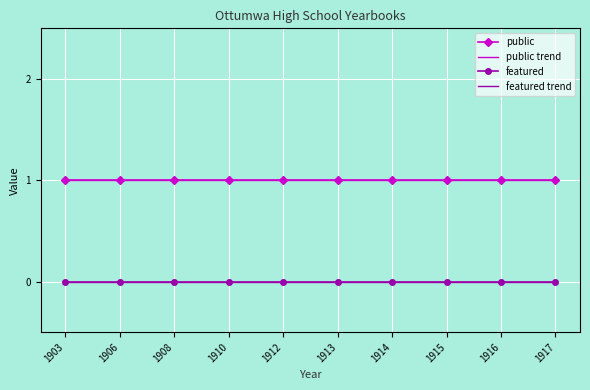

What is the sum of the public values at 1906 and 1915?

2.0